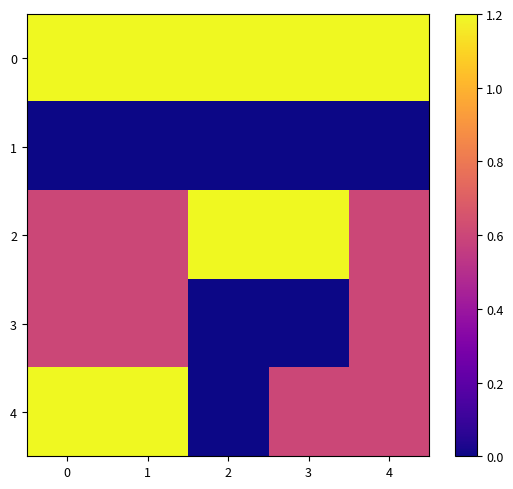

Rank the series by their maximum value, from lowest to highest.

1, 3, 0, 2, 4